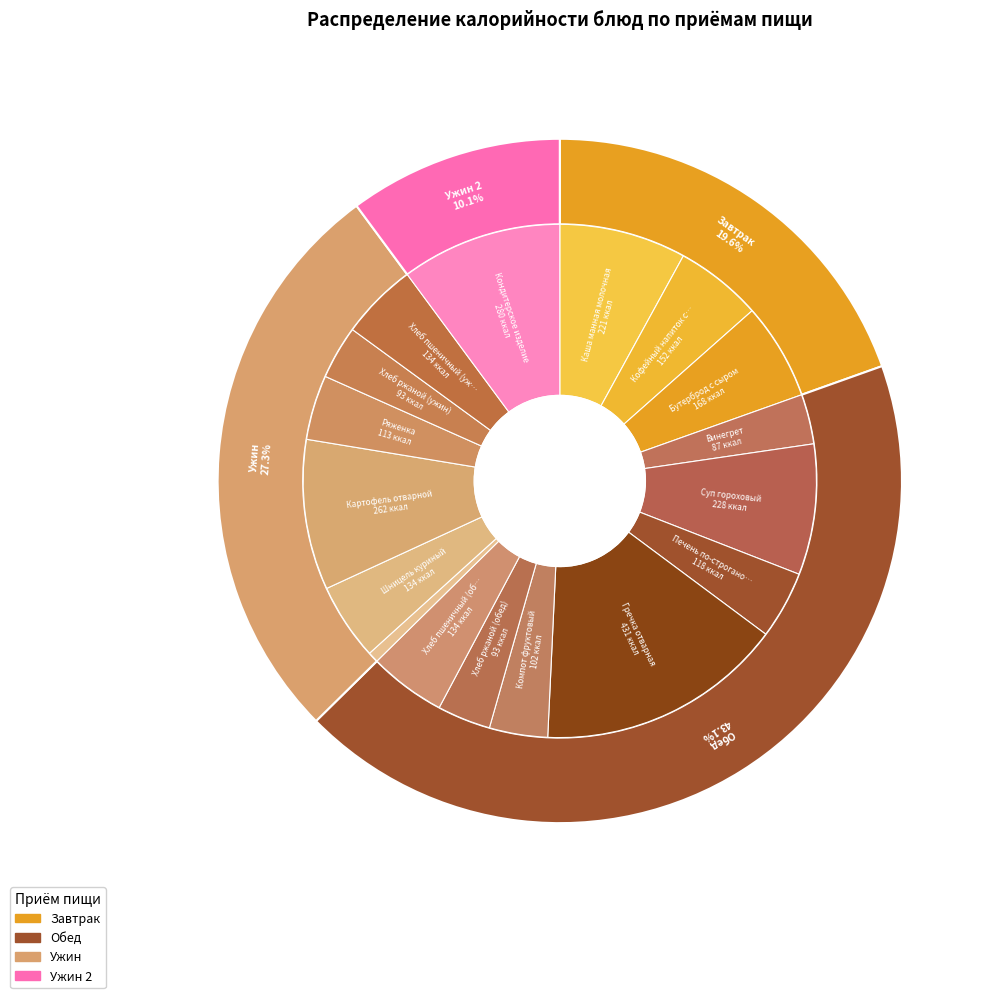

What is the smallest slice in the pie chart?

Овощи порционные